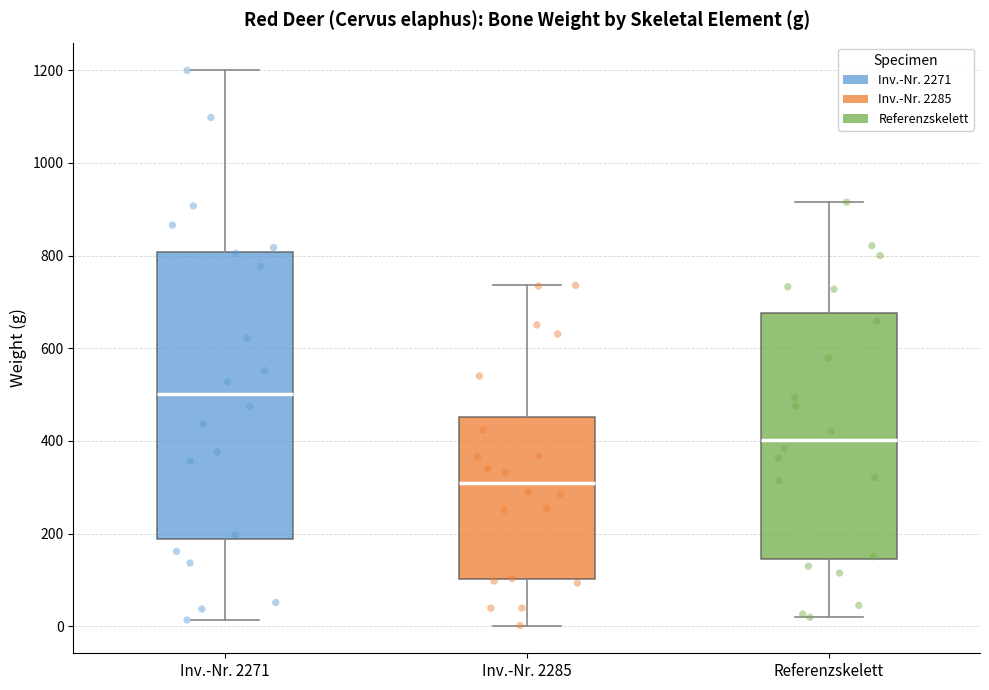

Reading left to right, transcribe this box plot: for each box, give where its median line is, the range the box spans, and where its two whiskers end, as read against the y-axis. The values are not printed on the chart, so give them approximately, as read against the axis.

Inv.-Nr. 2271: median 500, box 180 to 800, whiskers 20 to 1200
Inv.-Nr. 2285: median 300, box 100 to 460, whiskers 0 to 740
Referenzskelett: median 400, box 140 to 680, whiskers 20 to 920